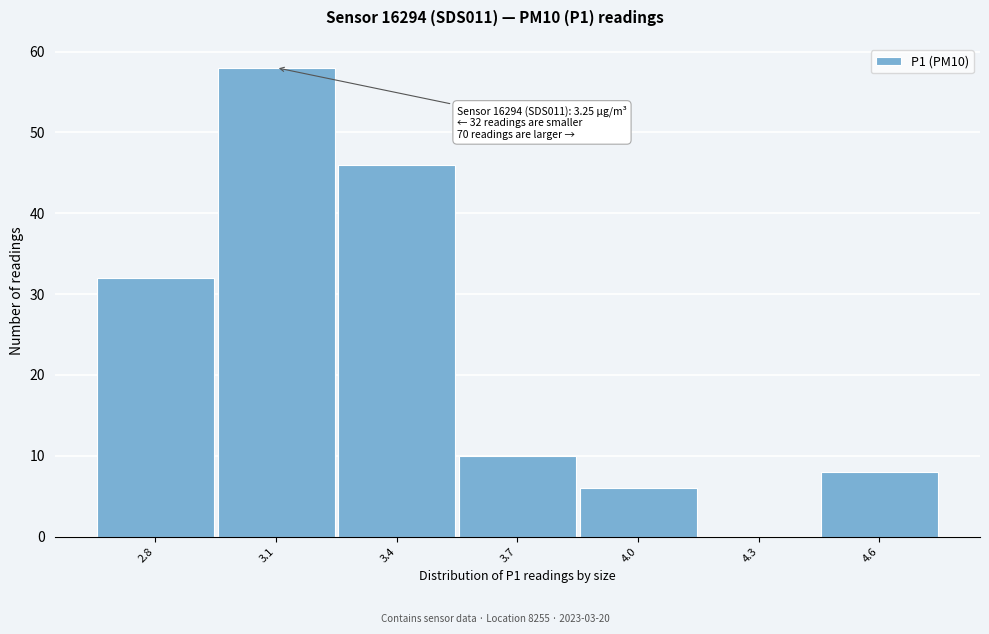

The chart shows a value of 10 at 3.7. True or false?

True